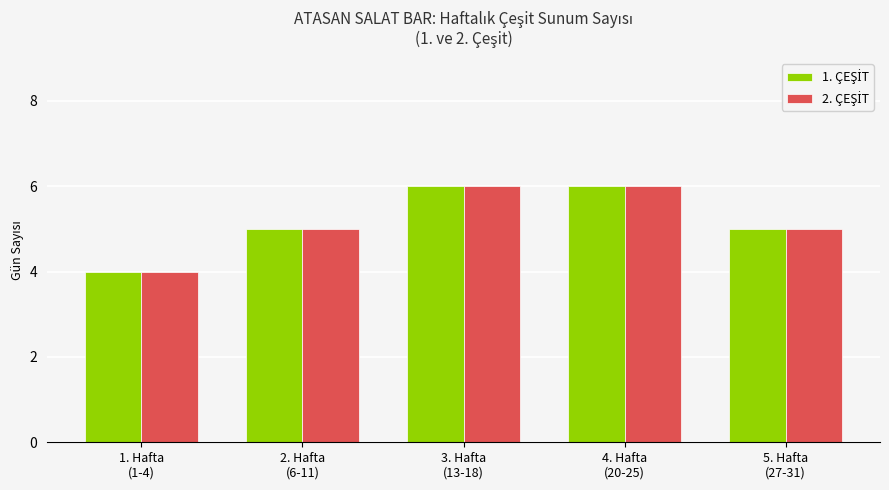

What is the greatest value displayed?

6